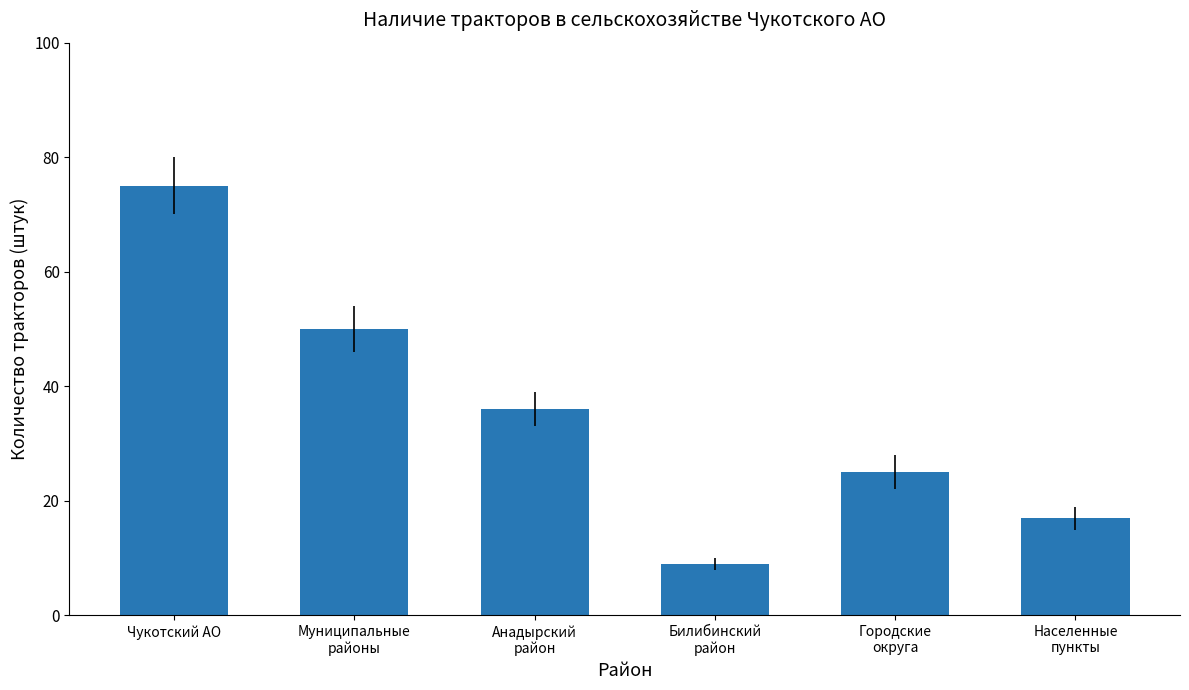

At which category does the chart reach its minimum across all series?

Билибинский
район